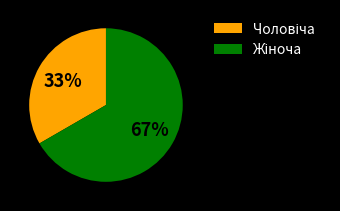

To the nearest percent, what is the average slice percentage?

50%